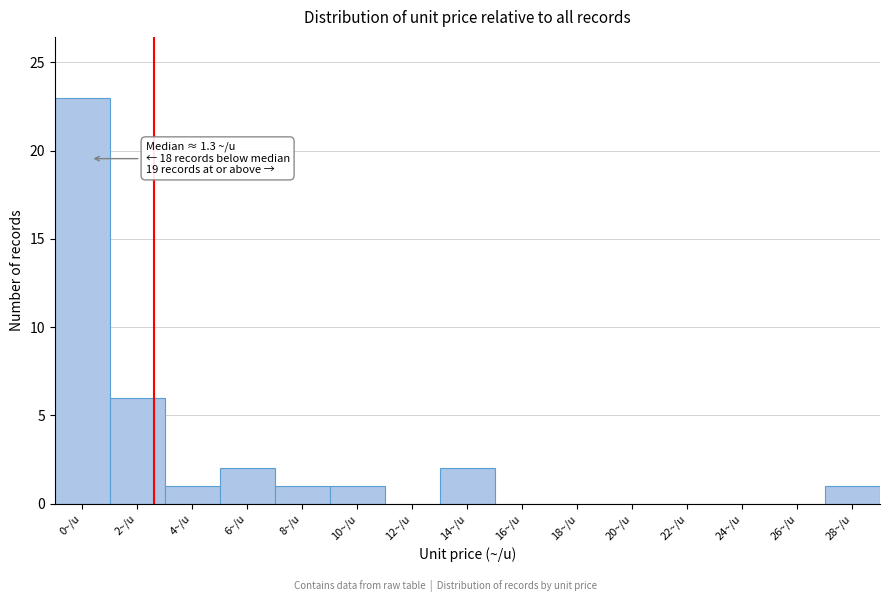

Reading left to right, list all the values displayed in this chart.

0~/u=23	2~/u=6	4~/u=1	6~/u=2	8~/u=1	10~/u=1	12~/u=0	14~/u=2	16~/u=0	18~/u=0	20~/u=0	22~/u=0	24~/u=0	26~/u=0	28~/u=1